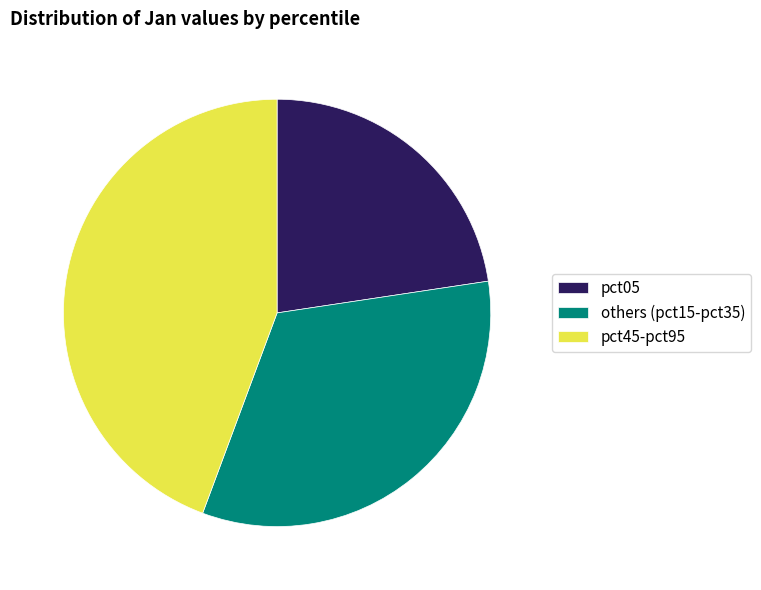

Do pct45-pct95 and others (pct15-pct35) together represent more than half of the pie?

Yes